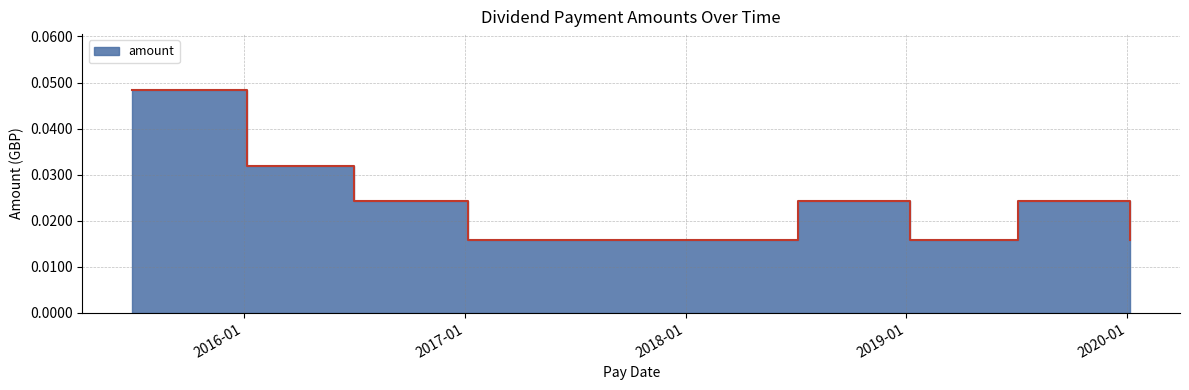

What is the label of the 6th point from the right?

2018-07-05